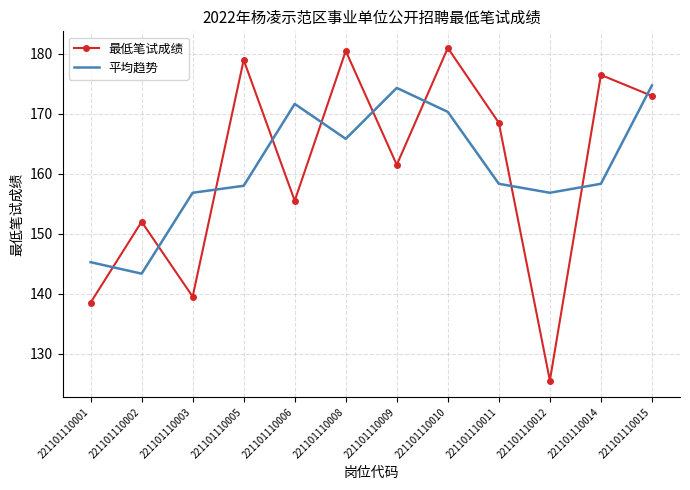

Is the value of 最低笔试成绩 at 221101110009 greater than the value of 平均趋势 at 221101110001?

Yes